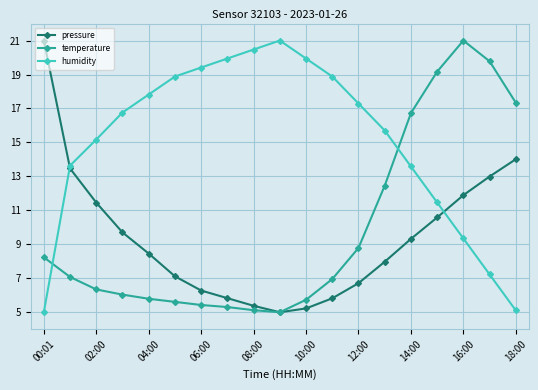

How many distinct data groups are displayed?

3